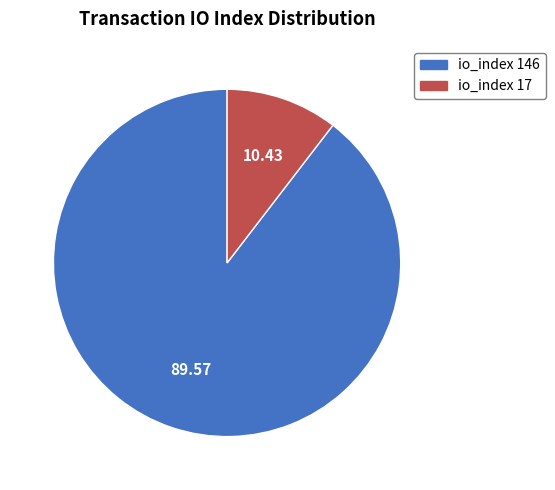

Between io_index 146 and io_index 17, which is larger?

io_index 146